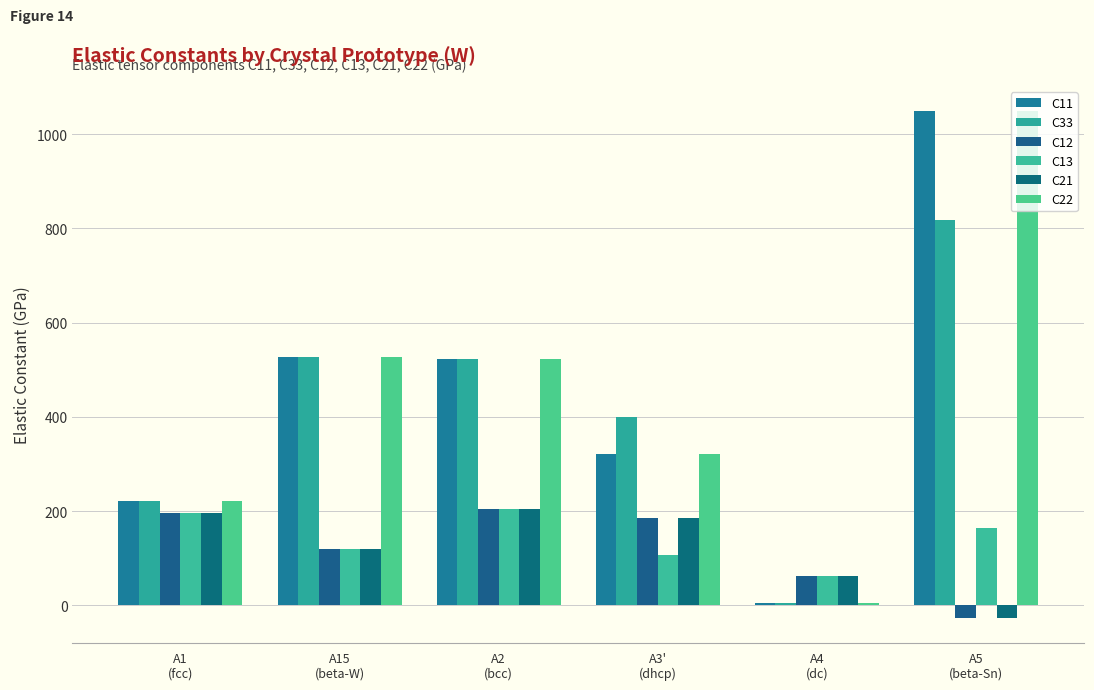

Reading right to left, extract all data points from this chart.

C11: 1048.3	4.8	320.3	522.4	526.4	221.5
C33: 816.8	4.8	399.4	522.4	526.4	221.5
C12: -26.8	62.3	186.4	204.4	119.6	196.2
C13: 165.1	62.3	107.3	204.4	119.6	196.2
C21: -26.8	62.3	186.4	204.4	119.6	196.2
C22: 1048.3	4.8	320.3	522.4	526.4	221.5